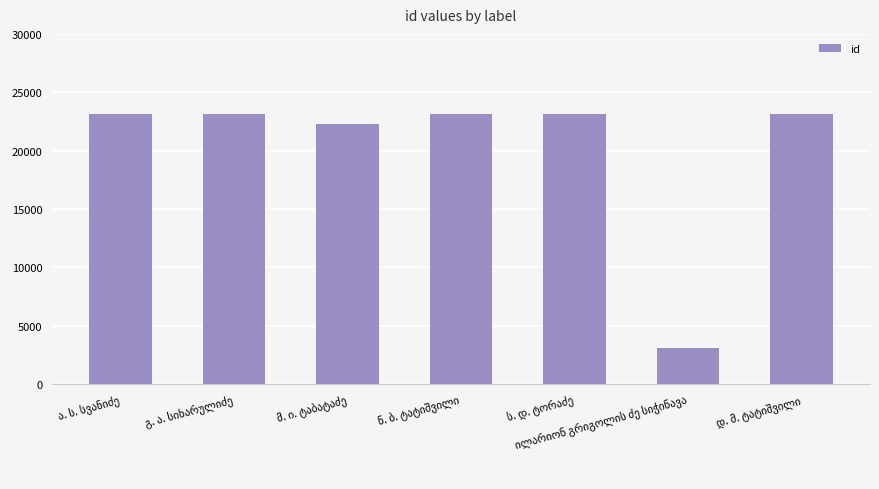

What is the average value?

20171